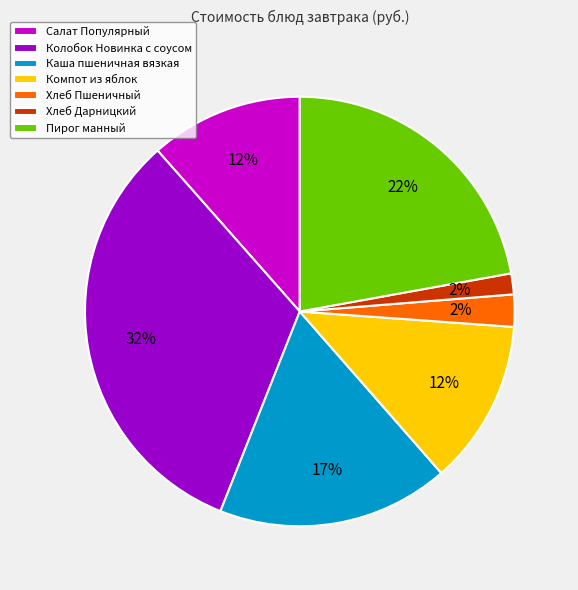

To the nearest percent, what is the average slice percentage?

14%